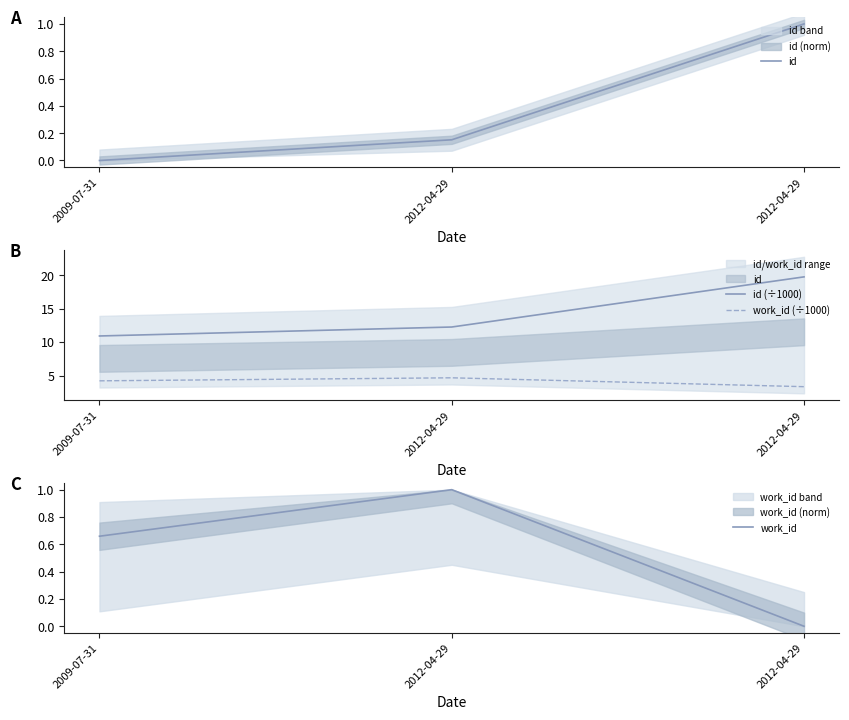

What is the difference between the maximum and second lowest values in the work_id series?

0.3